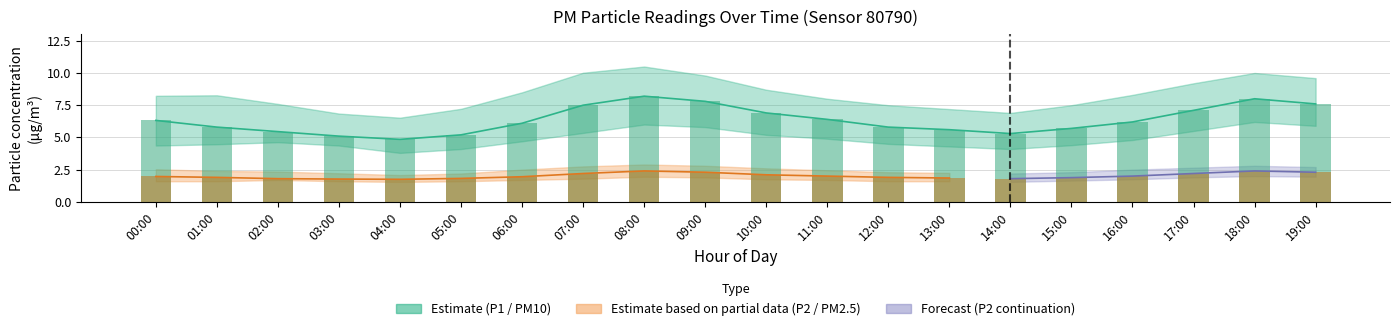

At which label is P2 (PM2.5) closest to 2?

11:00